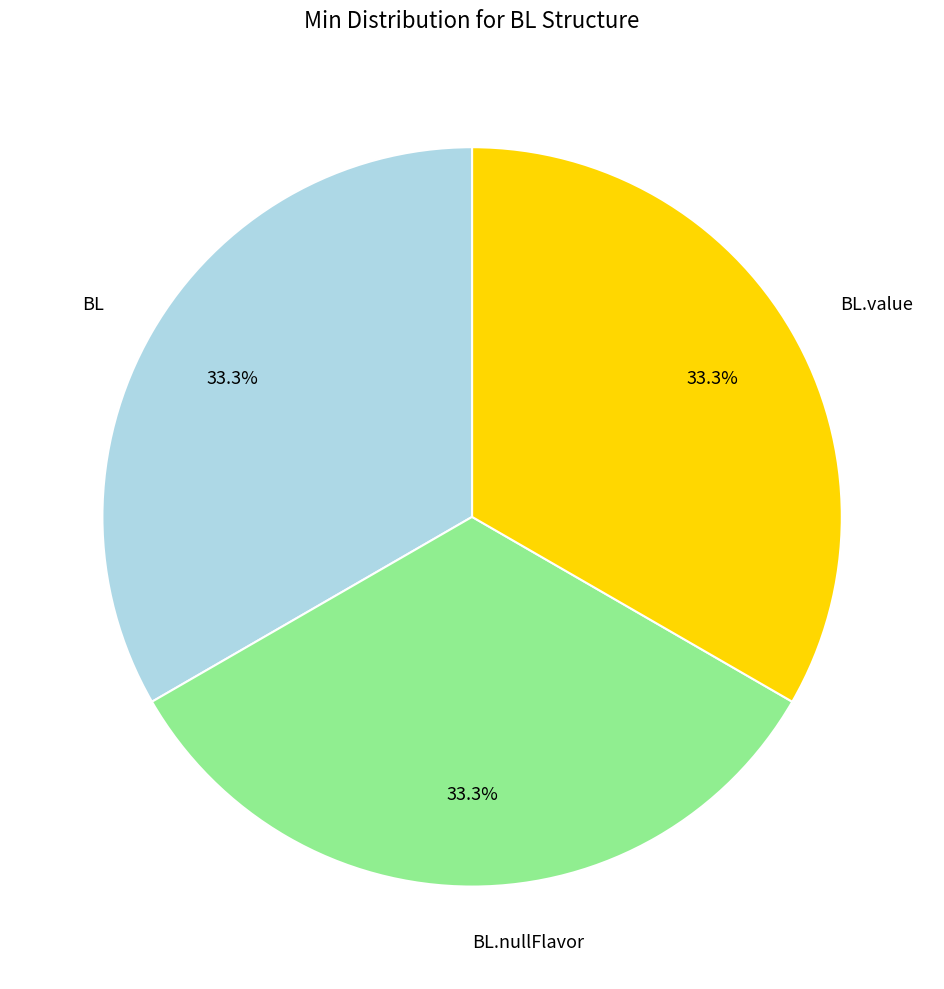

Is there any slice that represents more than half of the pie?

No